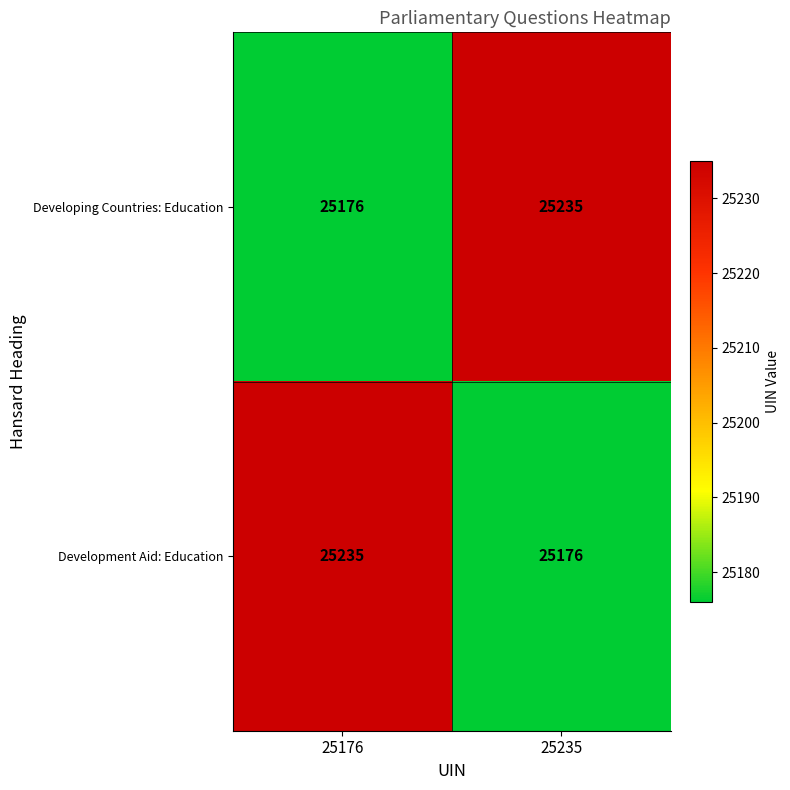

Is it true that Developing Countries: Education equals 40276 at 25235?

False